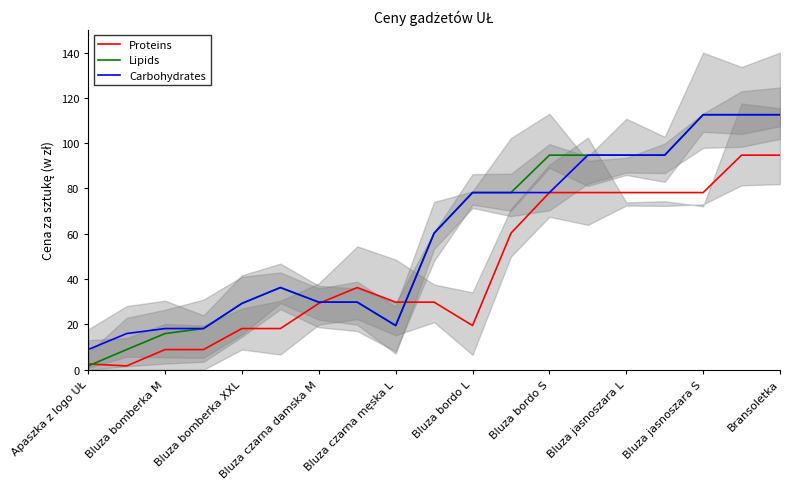

What is the difference between the highest and lowest values at Bluza bordo S?

0.5